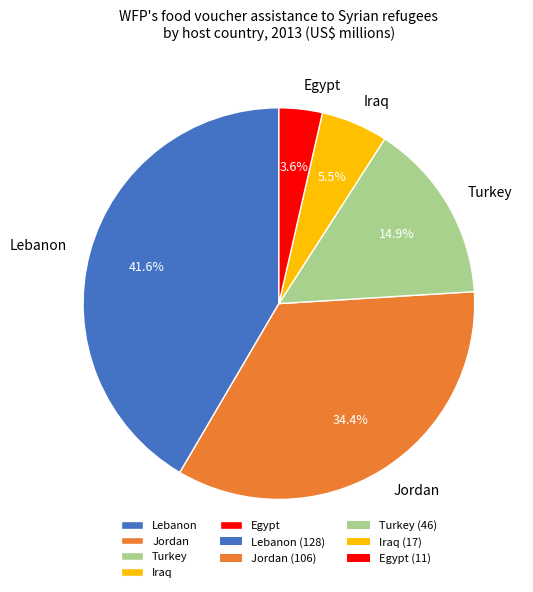

Combined, do Jordan and Egypt account for over 50%?

No